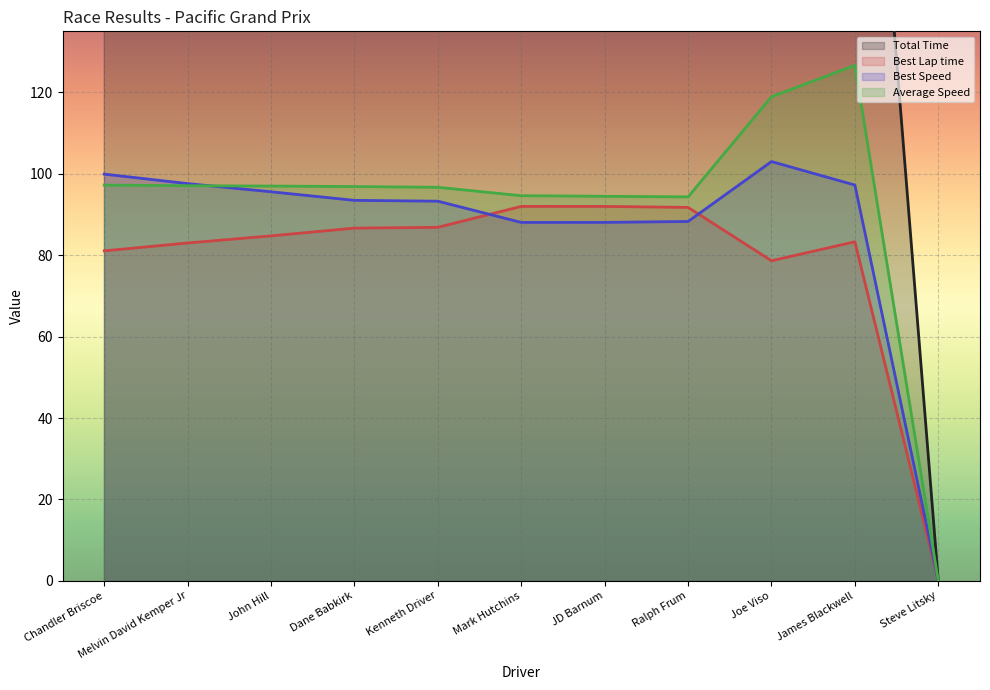

What is the label of the 6th point from the left?

Mark Hutchins